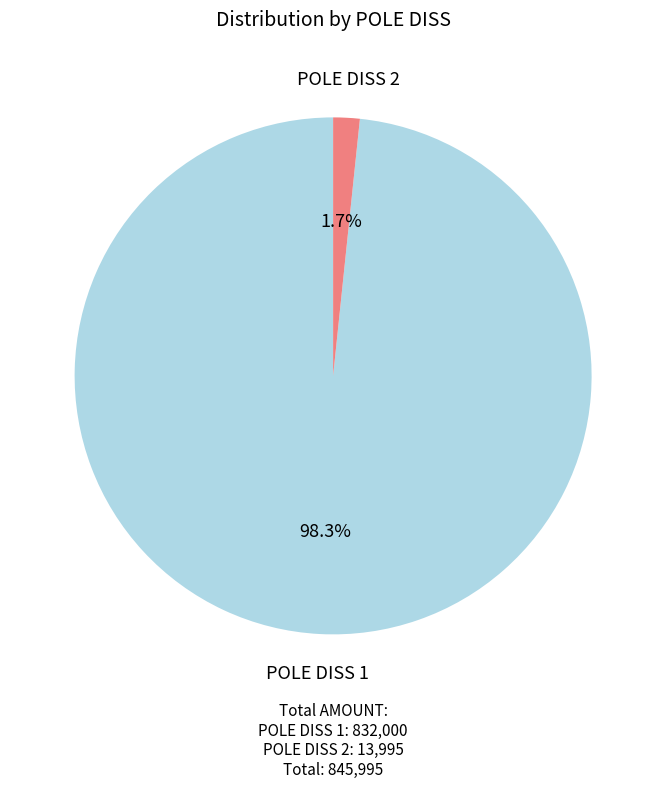

Between POLE DISS 1 and POLE DISS 2, which is larger?

POLE DISS 1